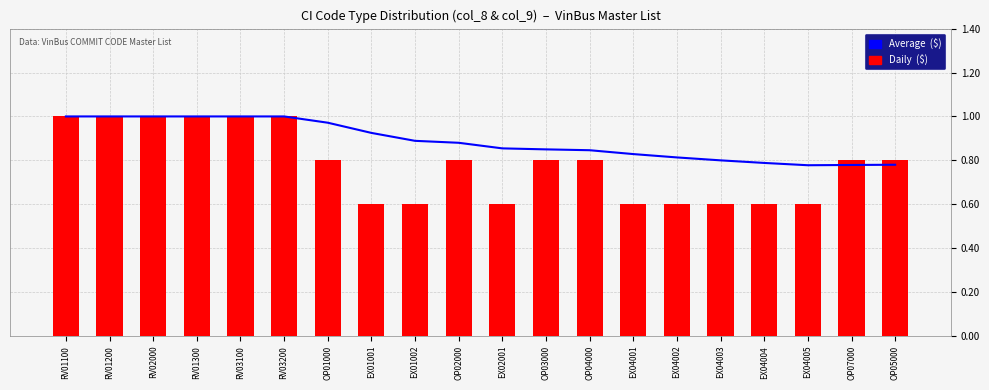

How many series are shown in this chart?

2